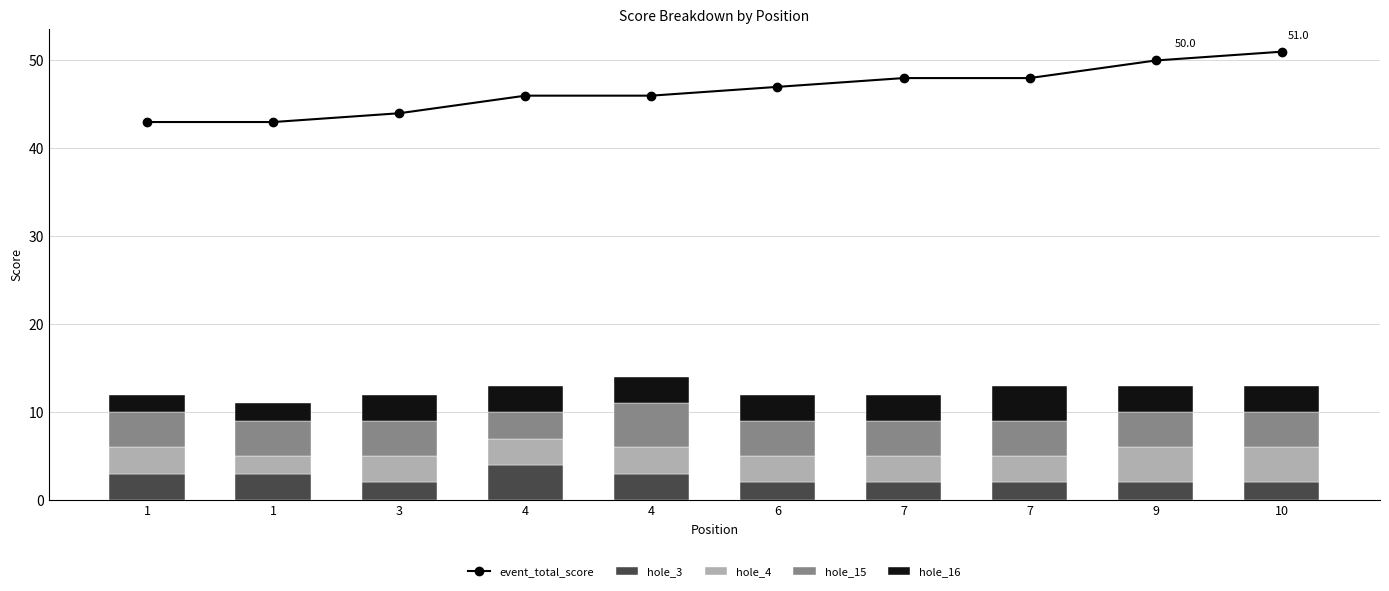

Which series has the largest range (max minus min)?

event_total_score